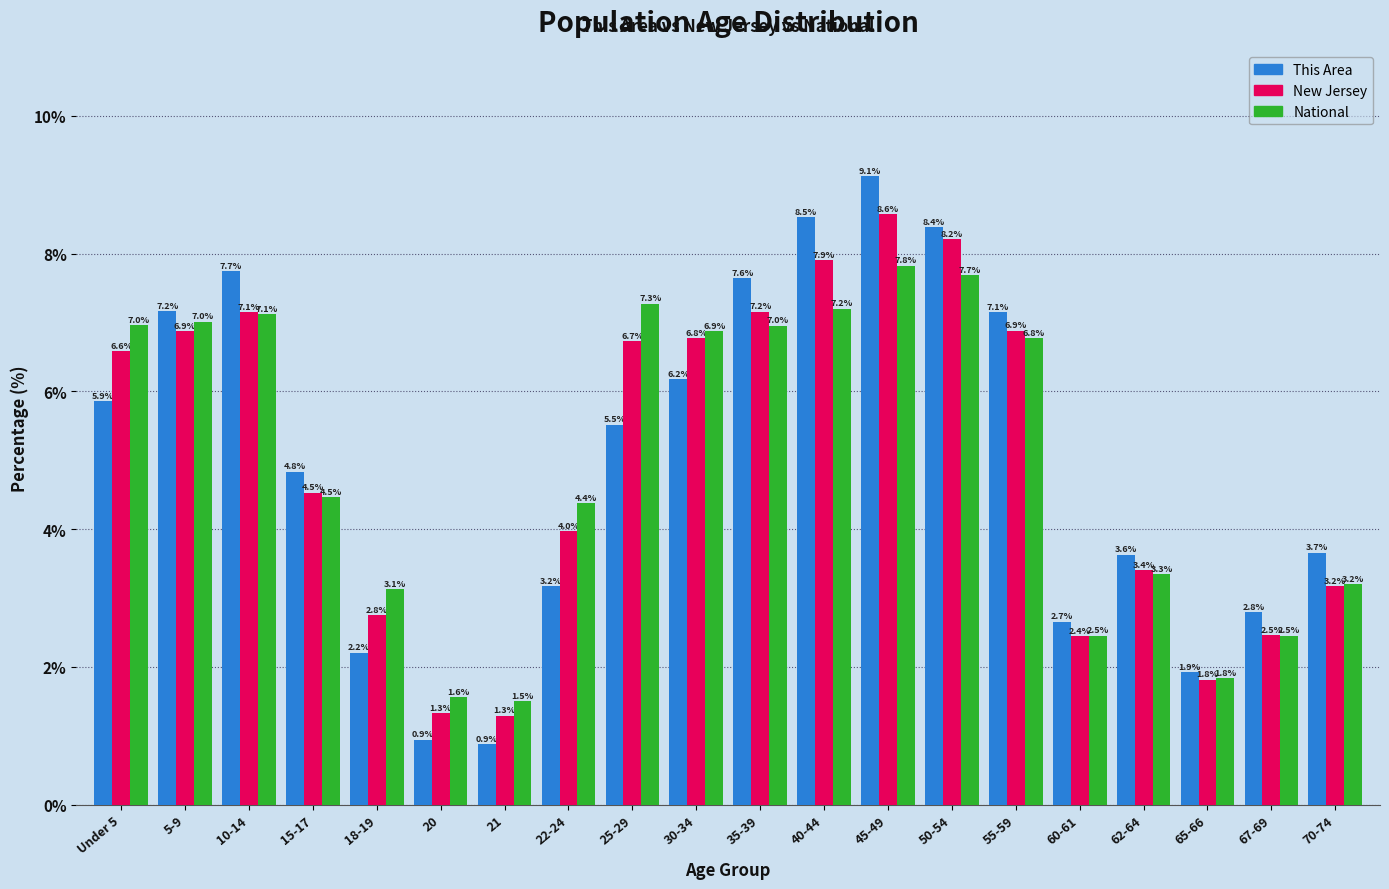

Reading right to left, list all the values displayed in this chart.

This Area: 70-74=3.7	67-69=2.8	65-66=1.9	62-64=3.6	60-61=2.7	55-59=7.1	50-54=8.4	45-49=9.1	40-44=8.5	35-39=7.6	30-34=6.2	25-29=5.5	22-24=3.2	21=0.9	20=0.9	18-19=2.2	15-17=4.8	10-14=7.7	5-9=7.2	Under 5=5.9
New Jersey: 70-74=3.2	67-69=2.5	65-66=1.8	62-64=3.4	60-61=2.4	55-59=6.9	50-54=8.2	45-49=8.6	40-44=7.9	35-39=7.2	30-34=6.8	25-29=6.7	22-24=4.0	21=1.3	20=1.3	18-19=2.8	15-17=4.5	10-14=7.1	5-9=6.9	Under 5=6.6
National: 70-74=3.2	67-69=2.5	65-66=1.8	62-64=3.3	60-61=2.5	55-59=6.8	50-54=7.7	45-49=7.8	40-44=7.2	35-39=7.0	30-34=6.9	25-29=7.3	22-24=4.4	21=1.5	20=1.6	18-19=3.1	15-17=4.5	10-14=7.1	5-9=7.0	Under 5=7.0